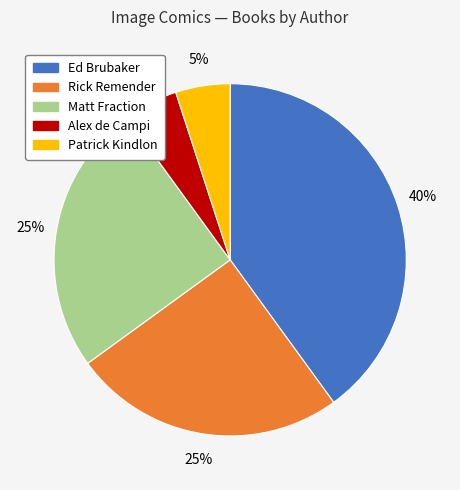

The Patrick Kindlon slice represents 14% of the pie. True or false?

False